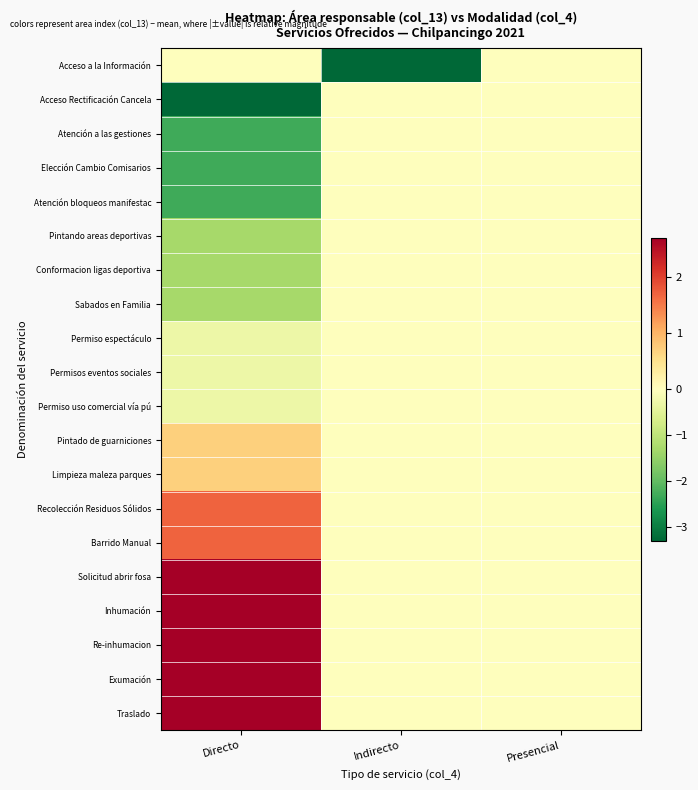

Reading left to right, extract all data points from this chart.

Acceso a la Información: Directo=0.0	Indirecto=-3.3	Presencial=0.0
Acceso Rectificación Cancela: Directo=-3.3	Indirecto=0.0	Presencial=0.0
Atención a las gestiones: Directo=-2.3	Indirecto=0.0	Presencial=0.0
Elección Cambio Comisarios: Directo=-2.3	Indirecto=0.0	Presencial=0.0
Atención bloqueos manifestac: Directo=-2.3	Indirecto=0.0	Presencial=0.0
Pintando areas deportivas: Directo=-1.3	Indirecto=0.0	Presencial=0.0
Conformacion ligas deportiva: Directo=-1.3	Indirecto=0.0	Presencial=0.0
Sabados en Familia: Directo=-1.3	Indirecto=0.0	Presencial=0.0
Permiso espectáculo: Directo=-0.3	Indirecto=0.0	Presencial=0.0
Permisos eventos sociales: Directo=-0.3	Indirecto=0.0	Presencial=0.0
Permiso uso comercial vía pú: Directo=-0.3	Indirecto=0.0	Presencial=0.0
Pintado de guarniciones: Directo=0.7	Indirecto=0.0	Presencial=0.0
Limpieza maleza parques: Directo=0.7	Indirecto=0.0	Presencial=0.0
Recolección Residuos Sólidos: Directo=1.7	Indirecto=0.0	Presencial=0.0
Barrido Manual: Directo=1.7	Indirecto=0.0	Presencial=0.0
Solicitud abrir fosa: Directo=2.7	Indirecto=0.0	Presencial=0.0
Inhumación: Directo=2.7	Indirecto=0.0	Presencial=0.0
Re-inhumacion: Directo=2.7	Indirecto=0.0	Presencial=0.0
Exumación: Directo=2.7	Indirecto=0.0	Presencial=0.0
Traslado: Directo=2.7	Indirecto=0.0	Presencial=0.0